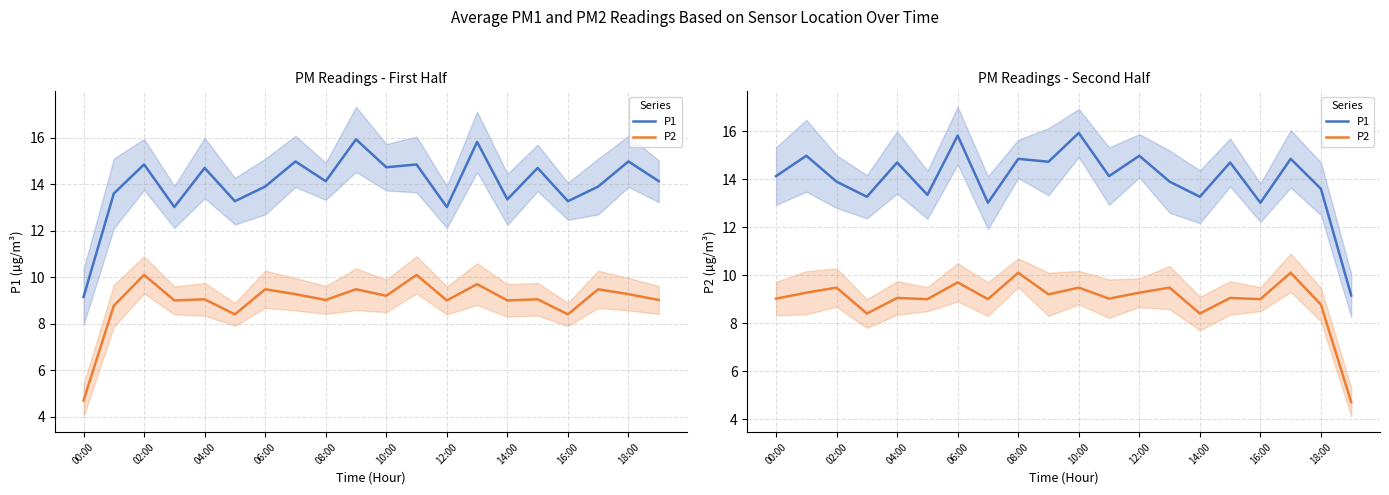

What is the difference between the P1 values at 18 and 17?

1.2